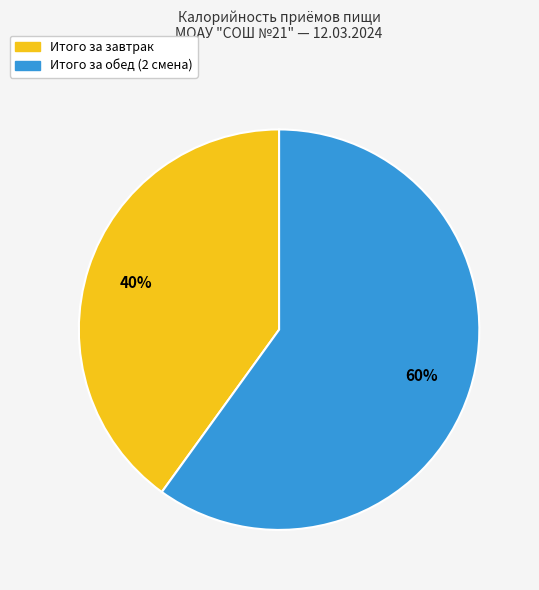

Is the sum of Итого за завтрак and Итого за обед (2 смена) greater than half?

Yes